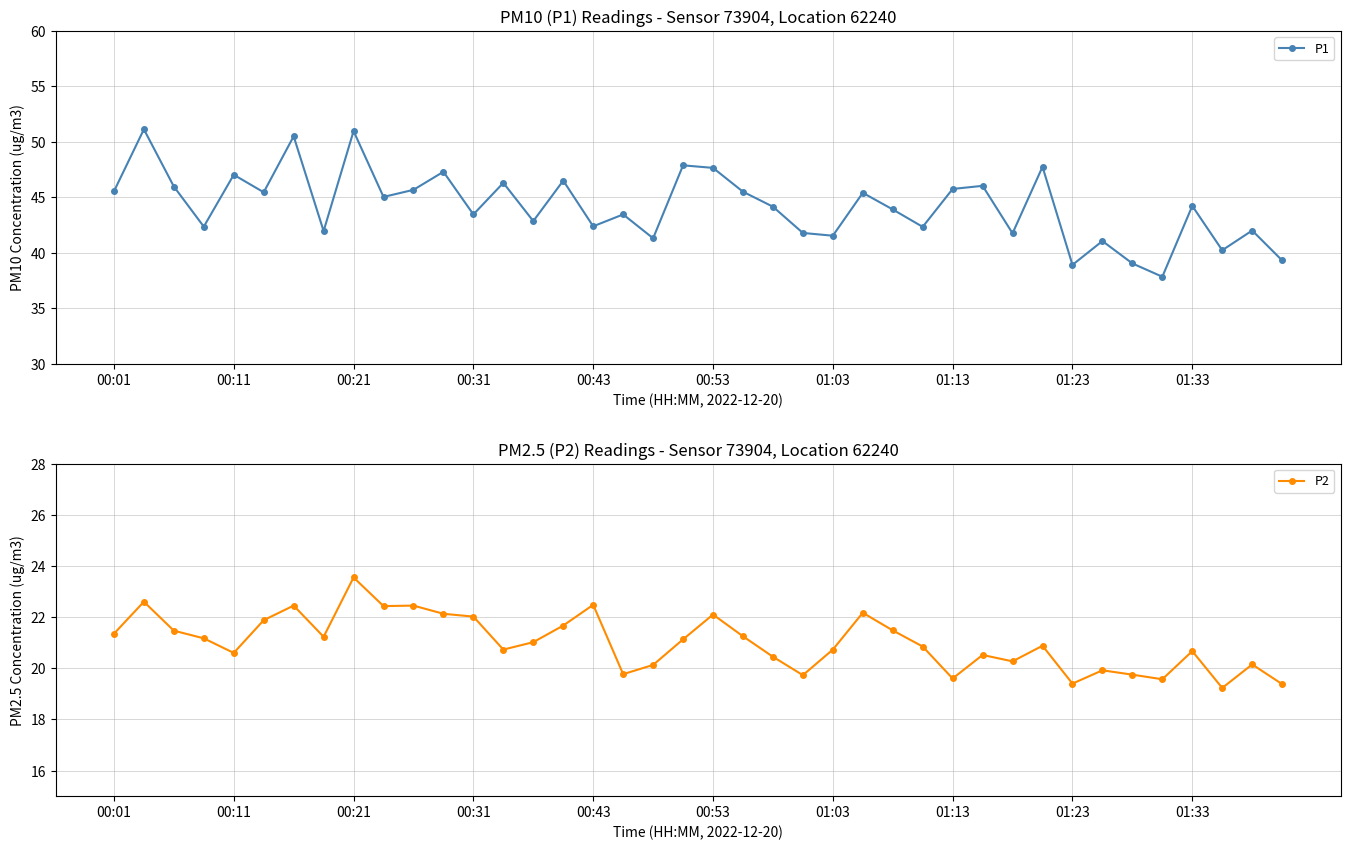

In P1, how many points are higher than both neighbors (excluding endpoints)?

15